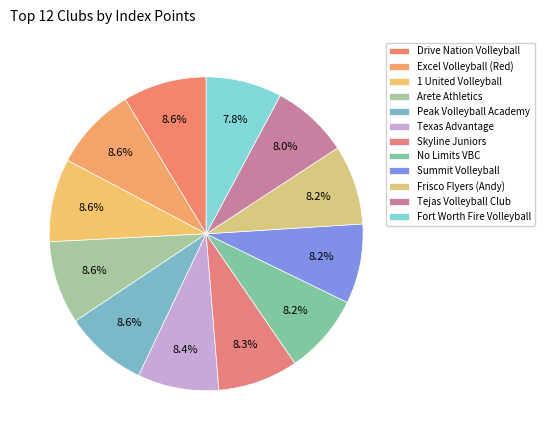

How many slices are in this pie chart?

12